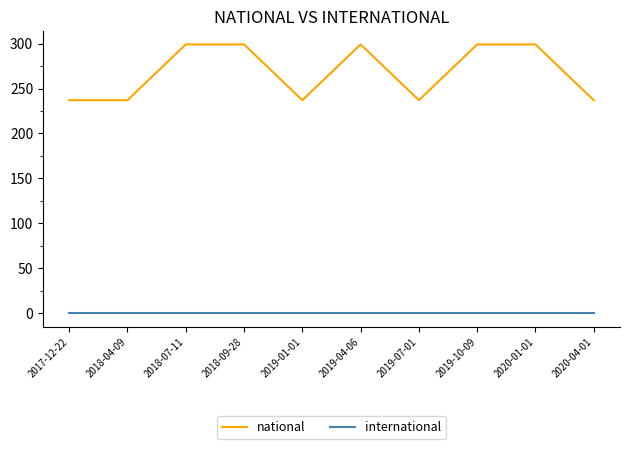

Is the value of international at 2019-10-09 greater than the value of national at 2017-12-22?

No